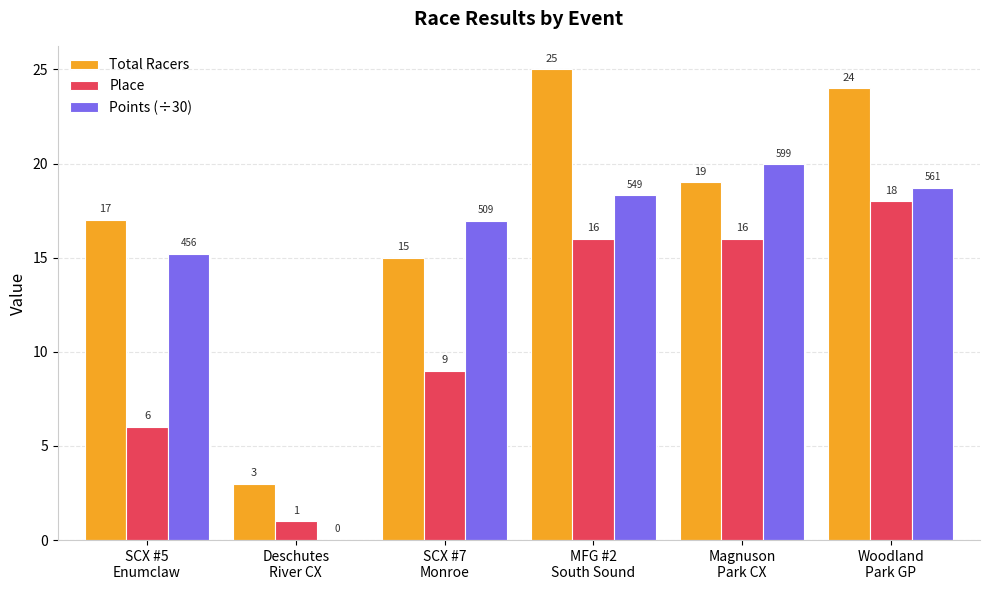

What is the greatest value displayed?

25.0